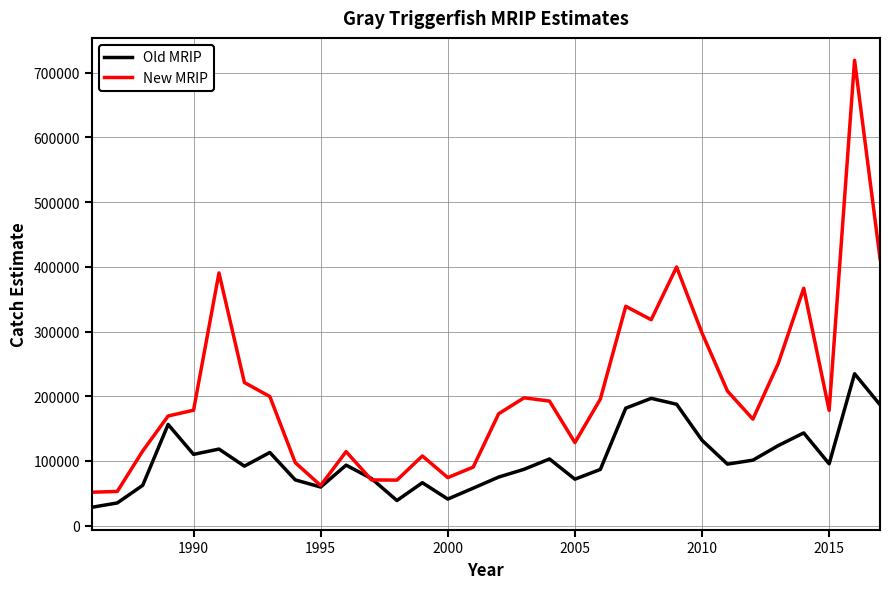

Which series has the largest range (max minus min)?

New MRIP